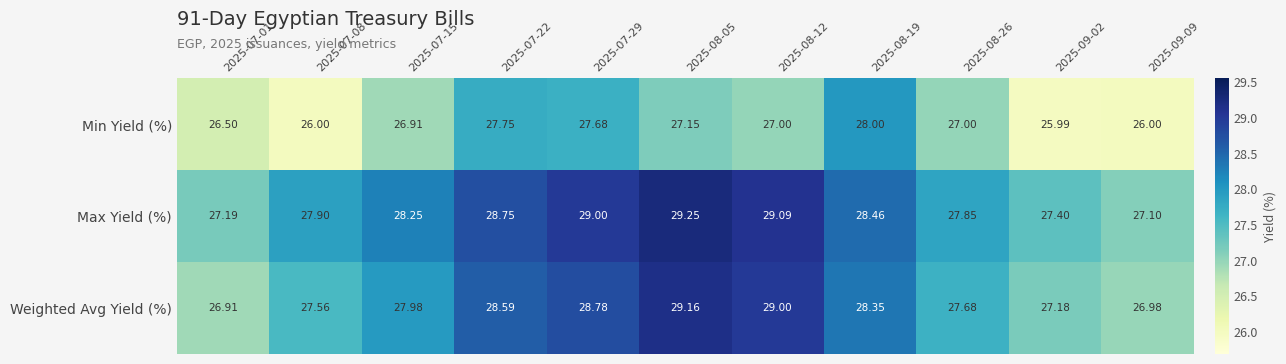

Which label corresponds to the largest value in the chart?

2025-08-05